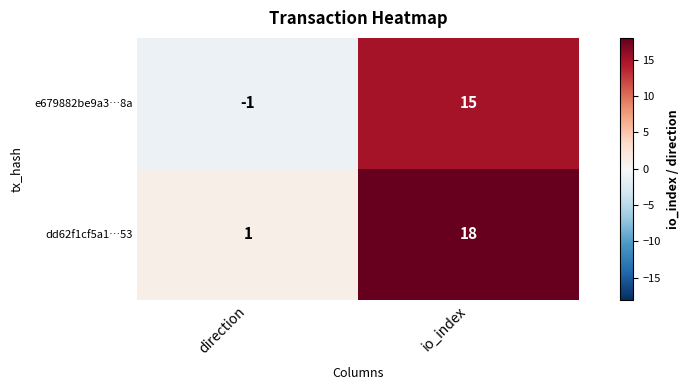

What is the highest value of the e679882be9a3…8a series?

15